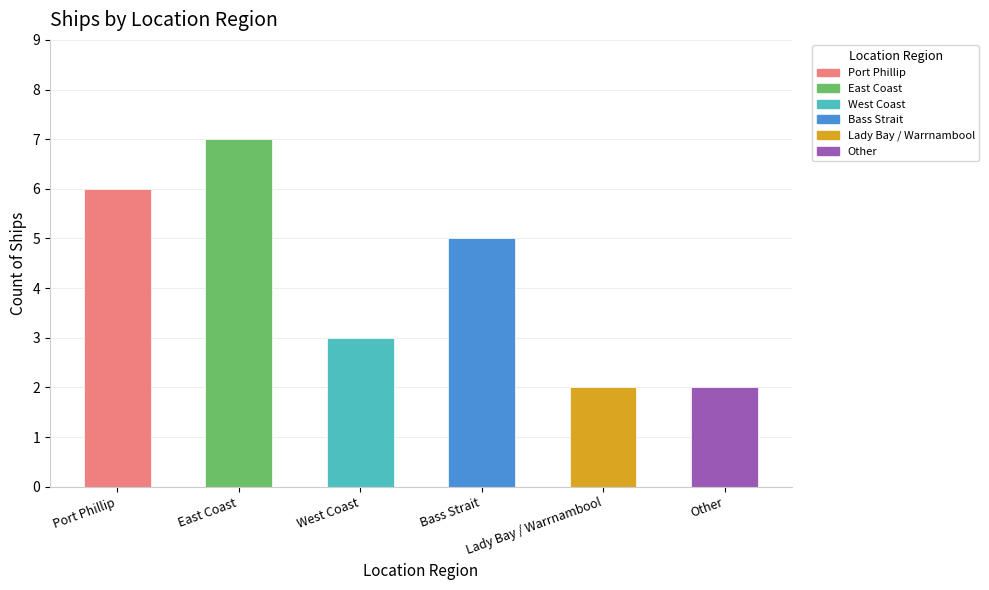

Count the number of values greater than 5.

2